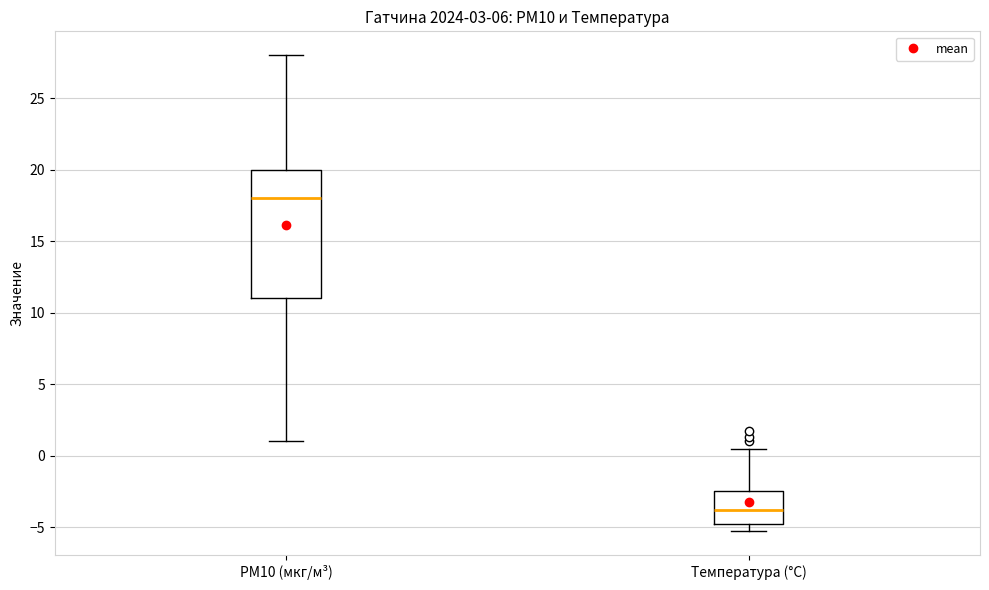

Which box is the tallest, from its lower edge to its upper edge?

PM10 (мкг/м³)